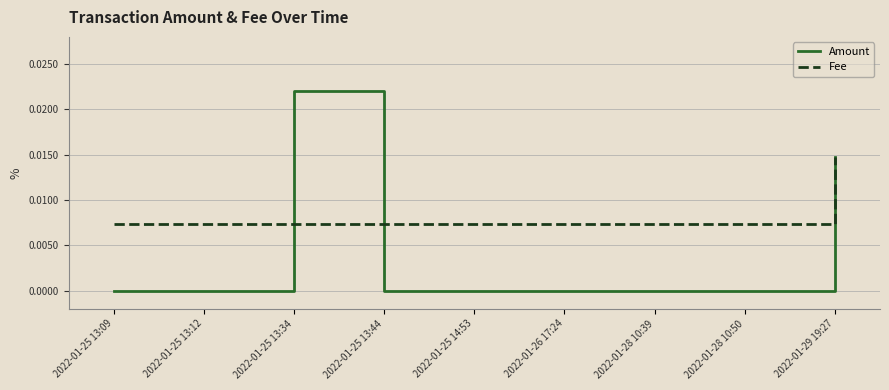

Where do Fee and Amount first cross each other?

2022-01-25 13:12 and 2022-01-25 13:34